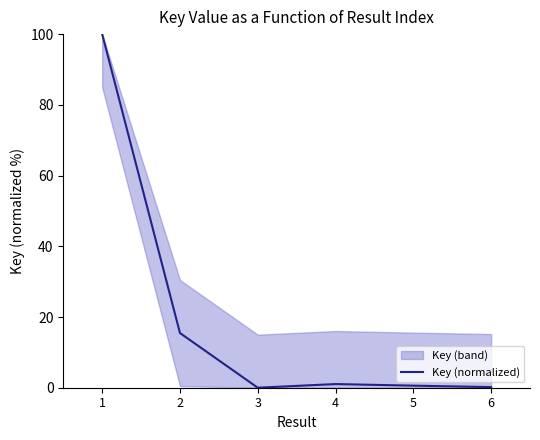

Between 4 and 1, which is larger?

1